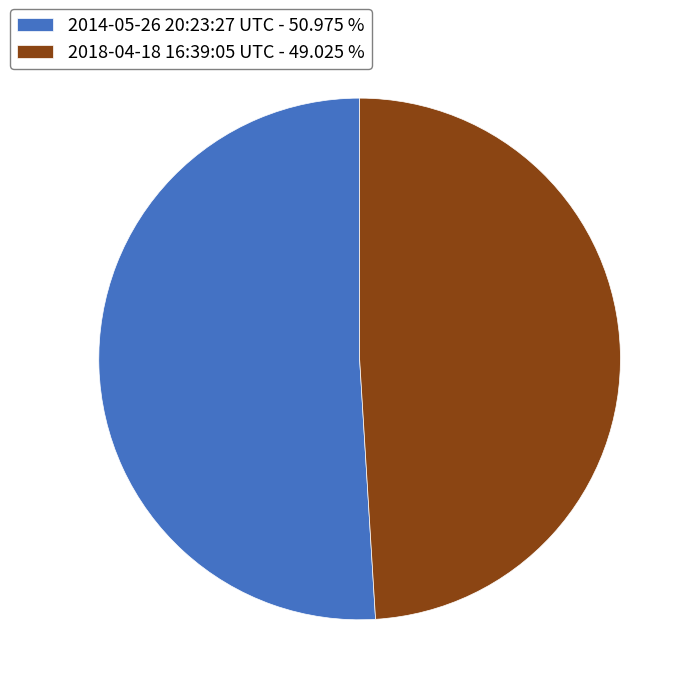

Does 2018-04-18 16:39:05 UTC - 49.025 % represent more than half of the total?

No